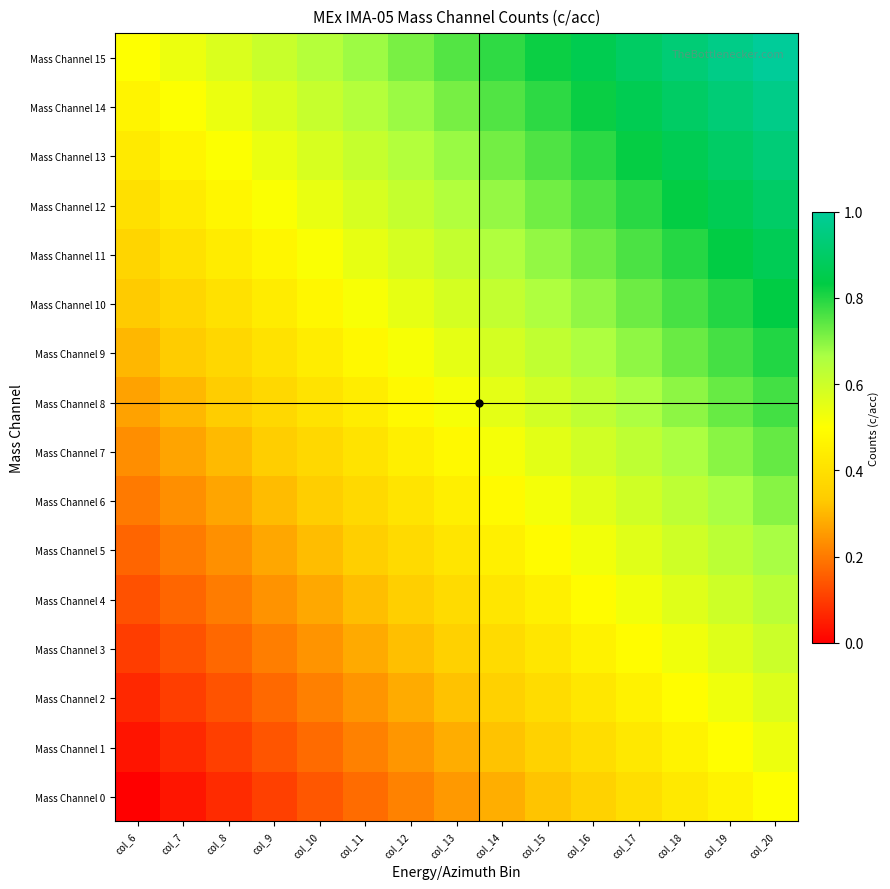

At which category is the sum across all series the highest?

col_20